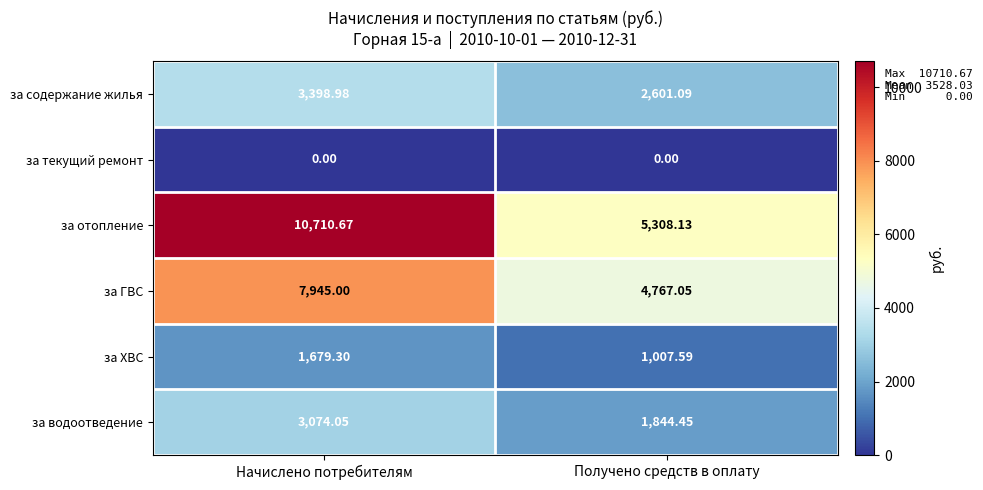

Rank the series by their maximum value, from highest to lowest.

за отопление, за ГВС, за содержание жилья, за водоотведение, за ХВС, за текущий ремонт